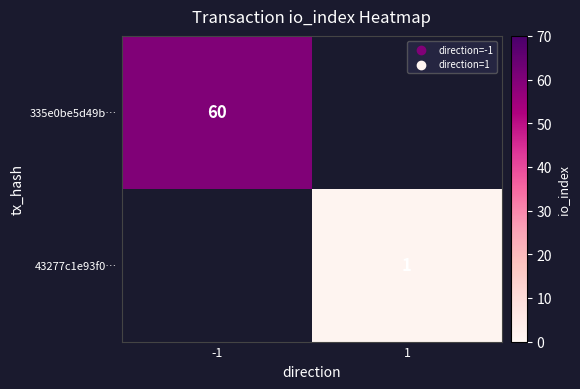

True or false: 335e0be5d49b… has a value of 26 at -1.

False